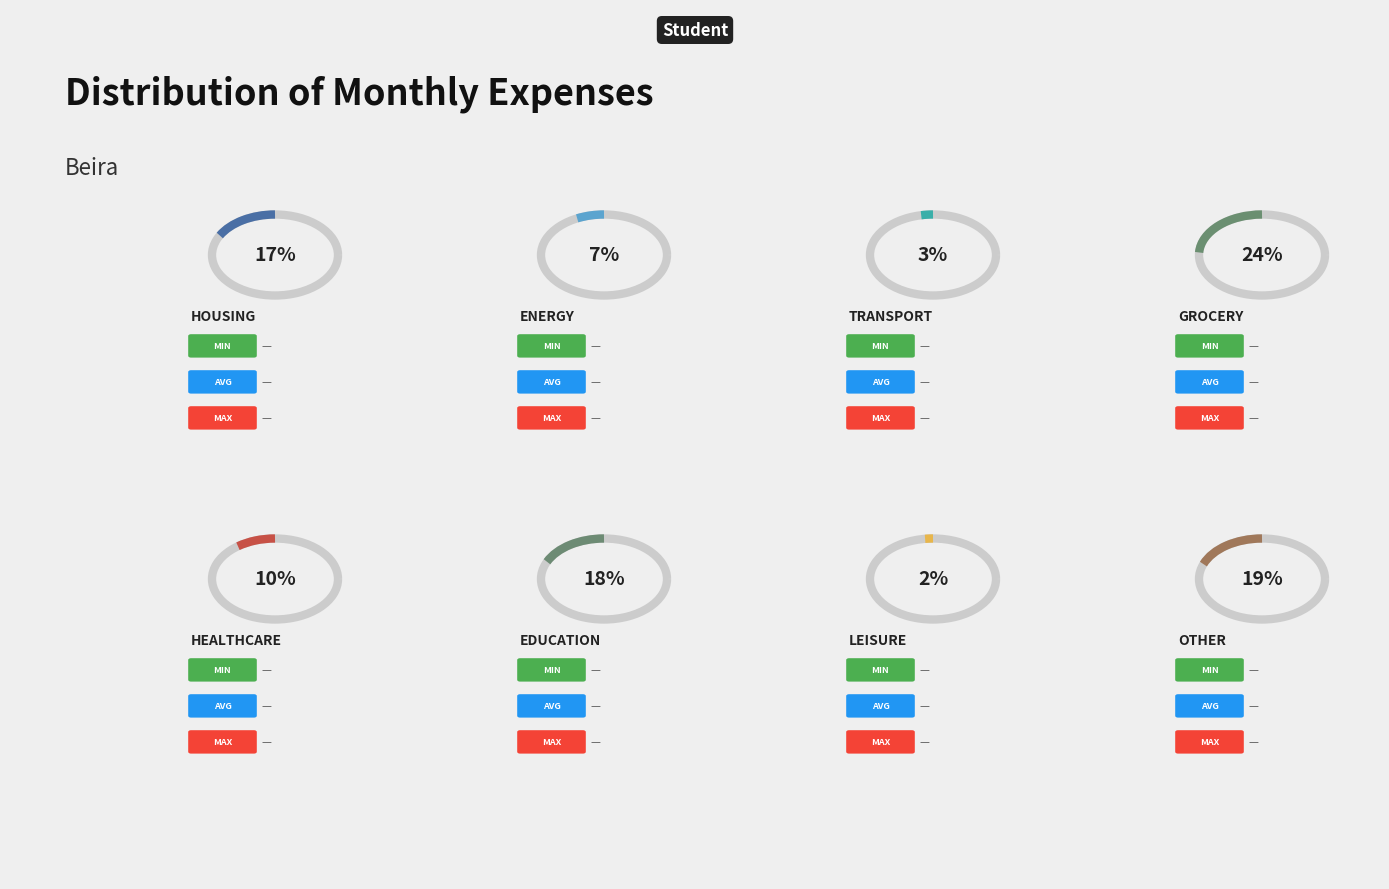

To the nearest percent, what is the difference between the largest and smallest slice percentages?

22%